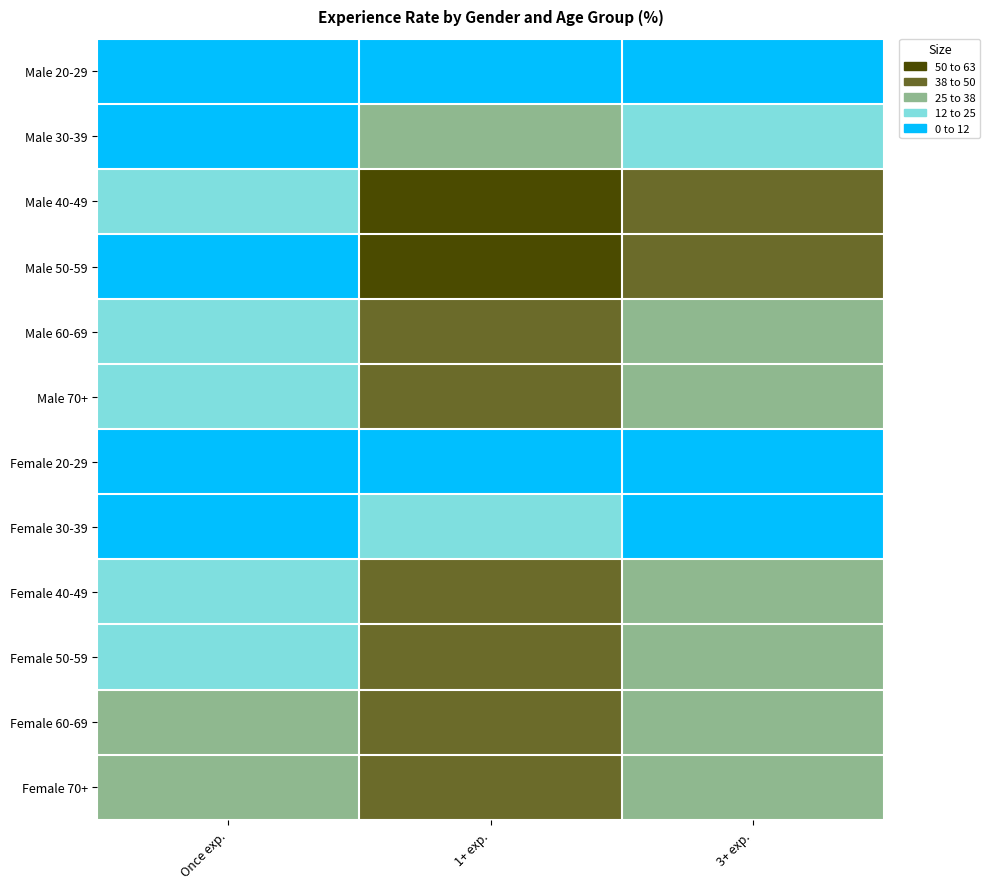

List the series in order of their peak value, highest first.

Male 40-49, Male 50-59, Female 40-49, Male 60-69, Female 60-69, Female 50-59, Male 70+, Female 70+, Male 30-39, Female 30-39, Female 20-29, Male 20-29